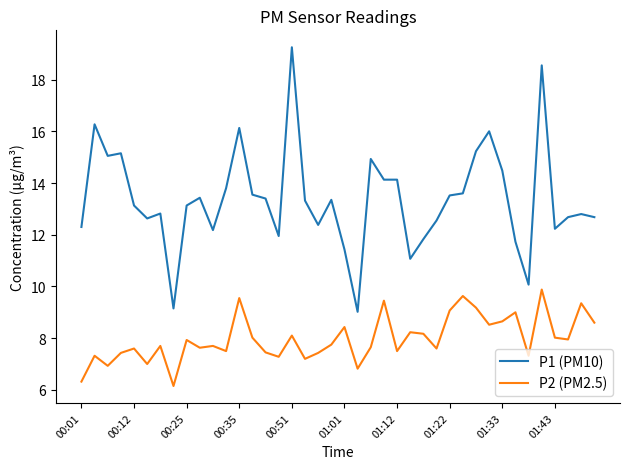

True or false: P2 (PM2.5) and P1 (PM10) cross at least once.

False